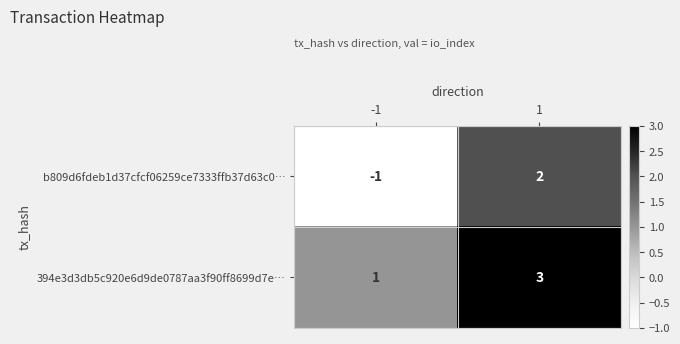

Rank the series at 1 from highest to lowest value.

394e3d3db5c920e6d9de0787aa3f90ff8699d7e…, b809d6fdeb1d37cfcf06259ce7333ffb37d63c0…